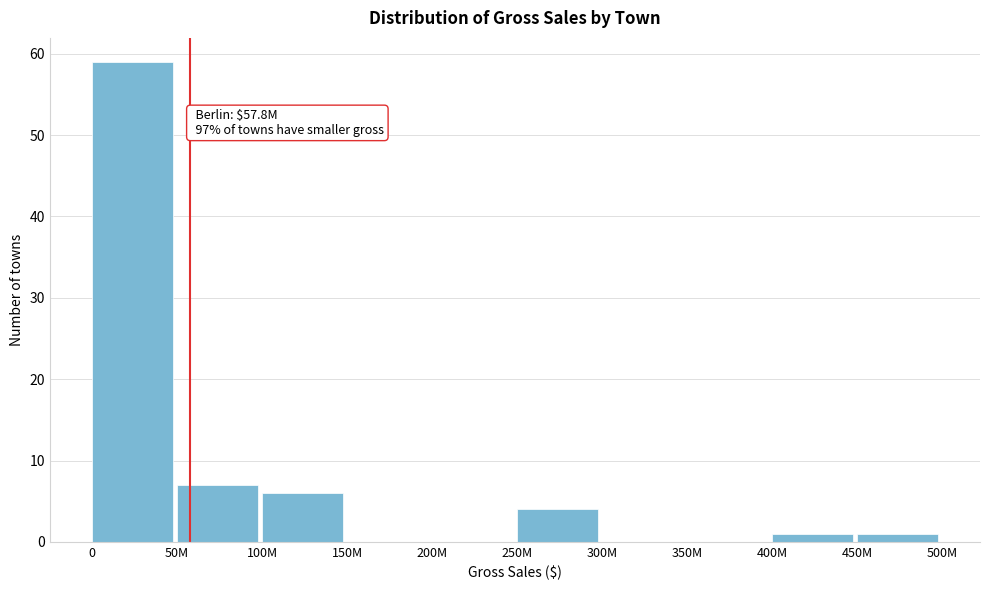

Reading right to left, transcribe all the data shown in this chart.

450M=1	400M=1	350M=0	300M=0	250M=4	200M=0	150M=0	100M=6	50M=7	0=59